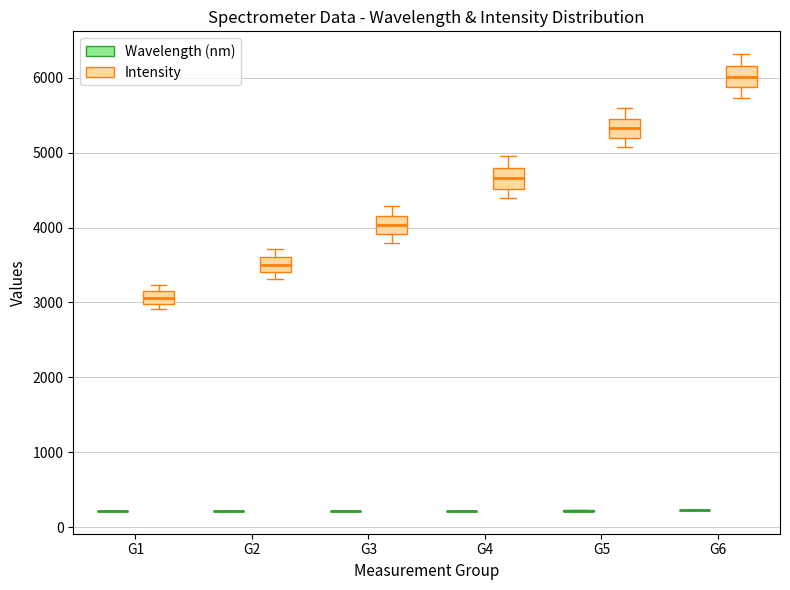

Where does the upper whisker of the box for G4 (Intensity) end on the y-axis? The values are not printed on the chart, so give them approximately, as read against the axis.

4900